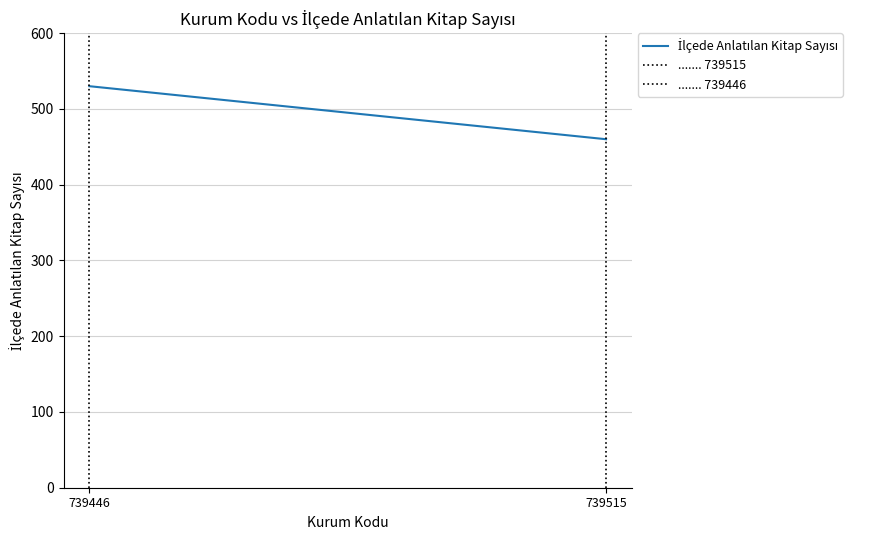

What is the sum of the values at 739446 and 739515?

990